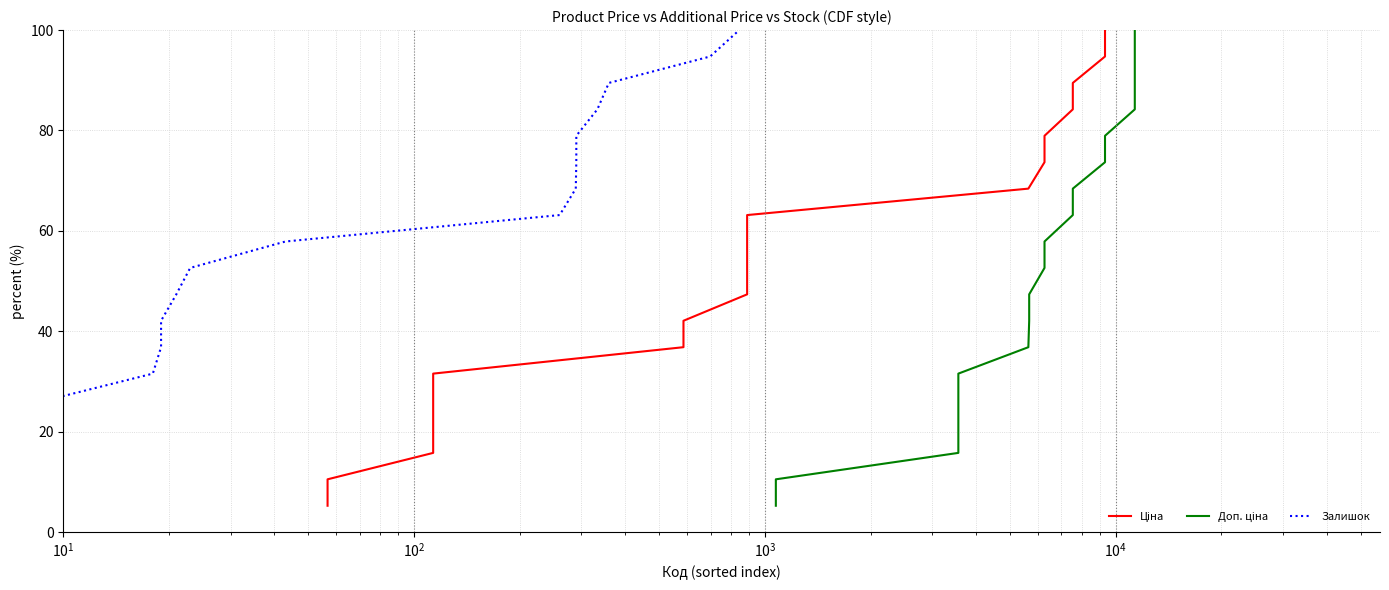

What are all the series names shown in the legend?

Ціна, Доп. ціна, Залишок